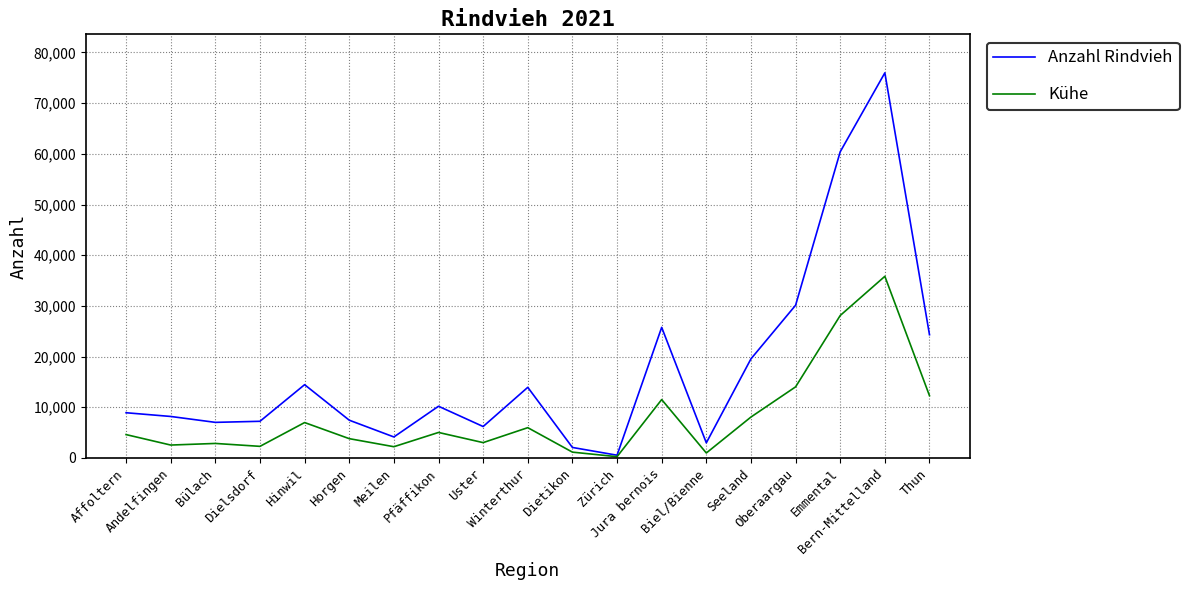

Rank the series by their maximum value, from lowest to highest.

Kühe, Anzahl Rindvieh